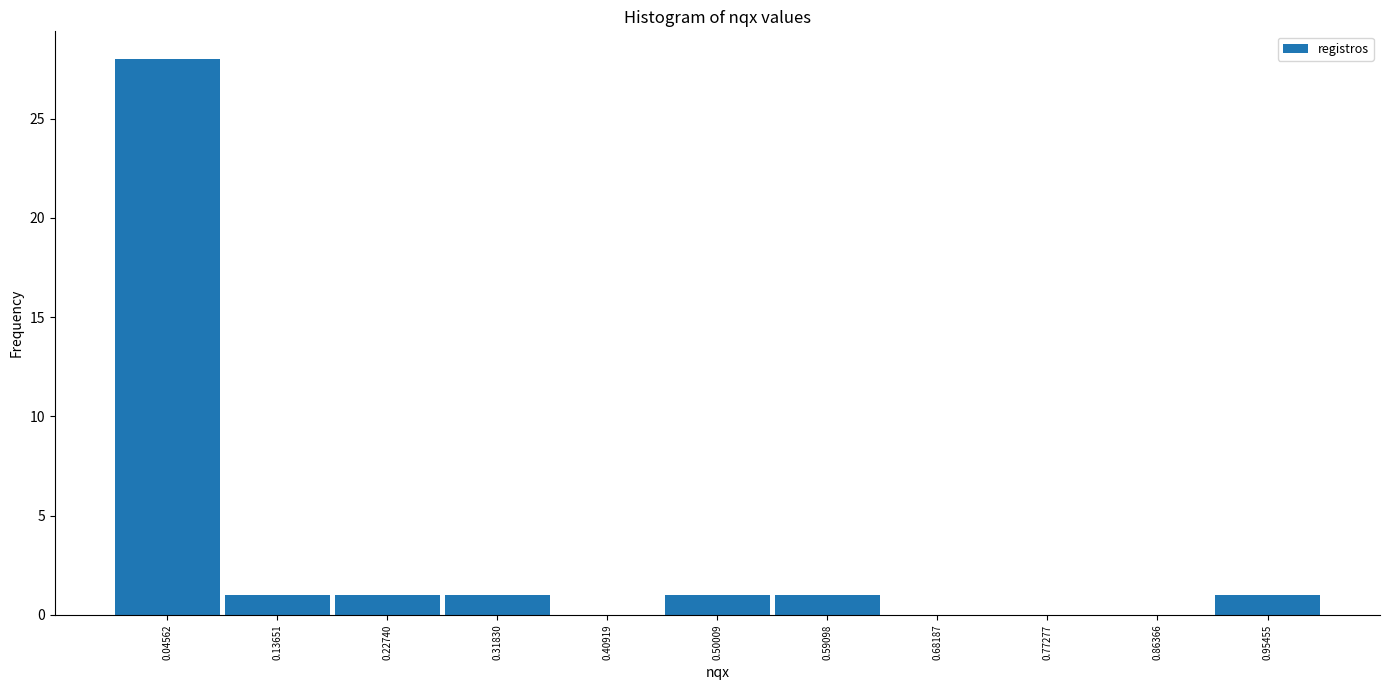

Reading left to right, transcribe this chart: for each bar, give the range it covers on the x-axis and its height. Neither the bar edges nor the heights are printed on the chart, so give them approximately, as read against the axes.

0.00 to 0.09: 28
0.09 to 0.18: 1
0.18 to 0.27: 1
0.27 to 0.36: 1
0.36 to 0.45: 0
0.45 to 0.55: 1
0.55 to 0.64: 1
0.64 to 0.73: 0
0.73 to 0.82: 0
0.82 to 0.91: 0
0.91 to 1.00: 1